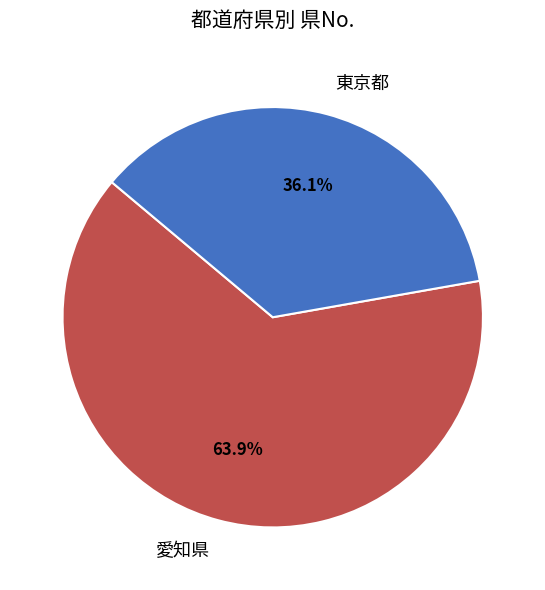

Which category has the smallest portion of the pie?

東京都